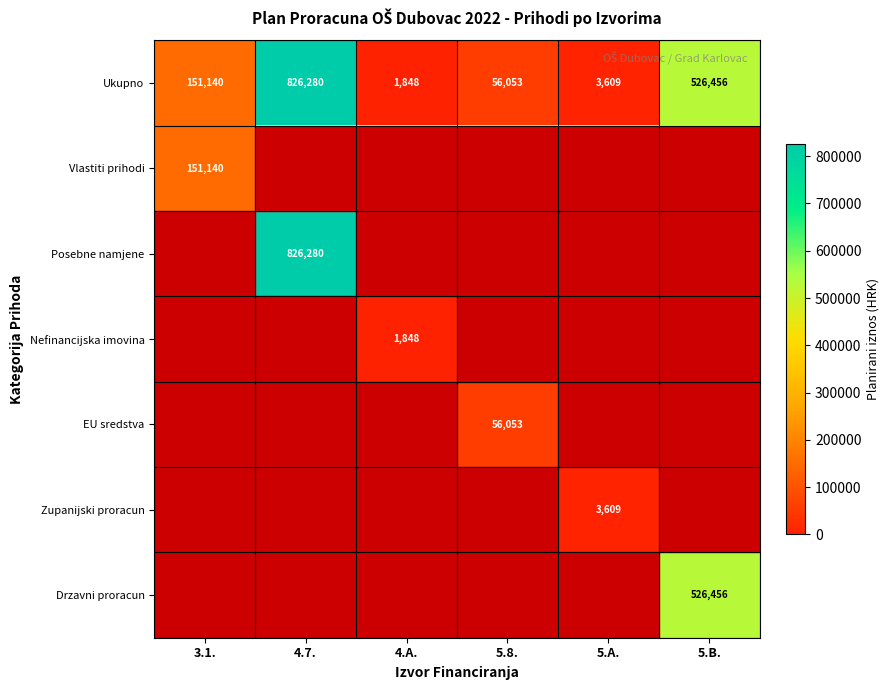

How many data points in Ukupno are less than 151140?

3